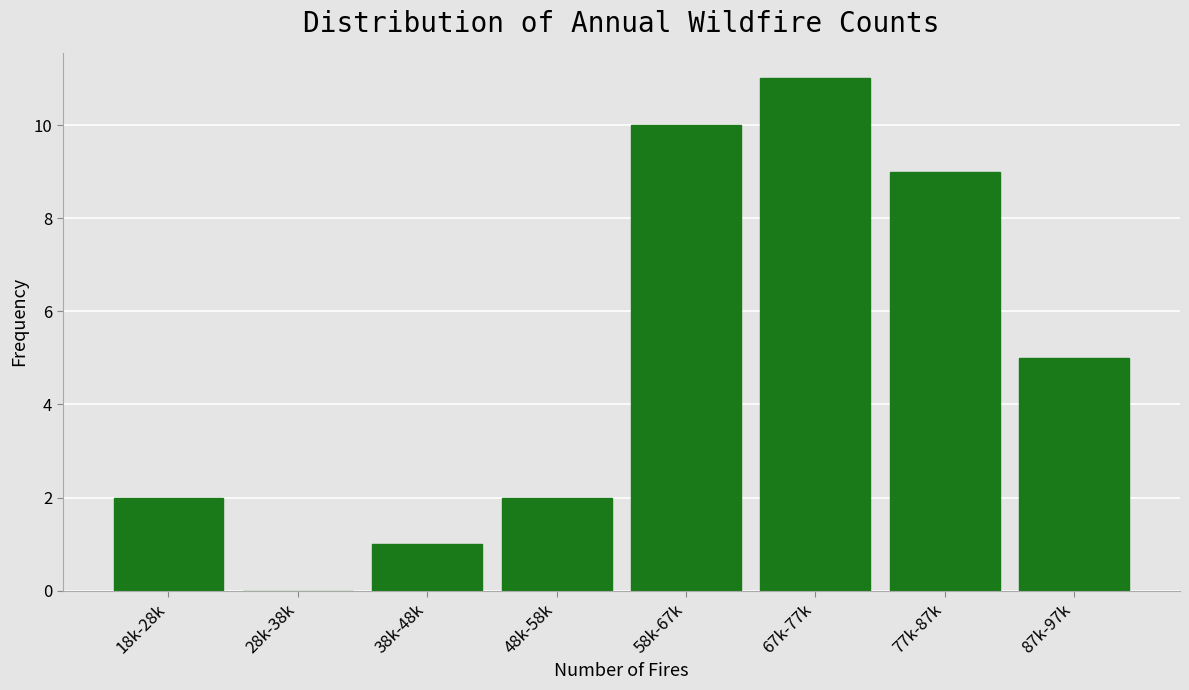

Reading right to left, list all the values displayed in this chart.

87k-97k=5	77k-87k=9	67k-77k=11	58k-67k=10	48k-58k=2	38k-48k=1	28k-38k=0	18k-28k=2